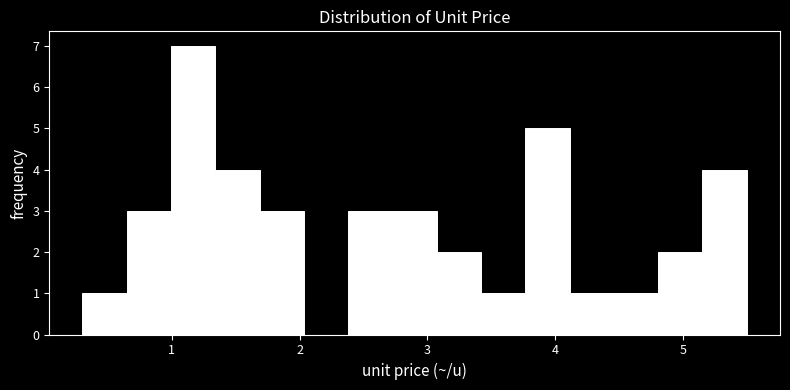

Read against the x-axis, roughly where is the centre of the tallest bar?

1.2